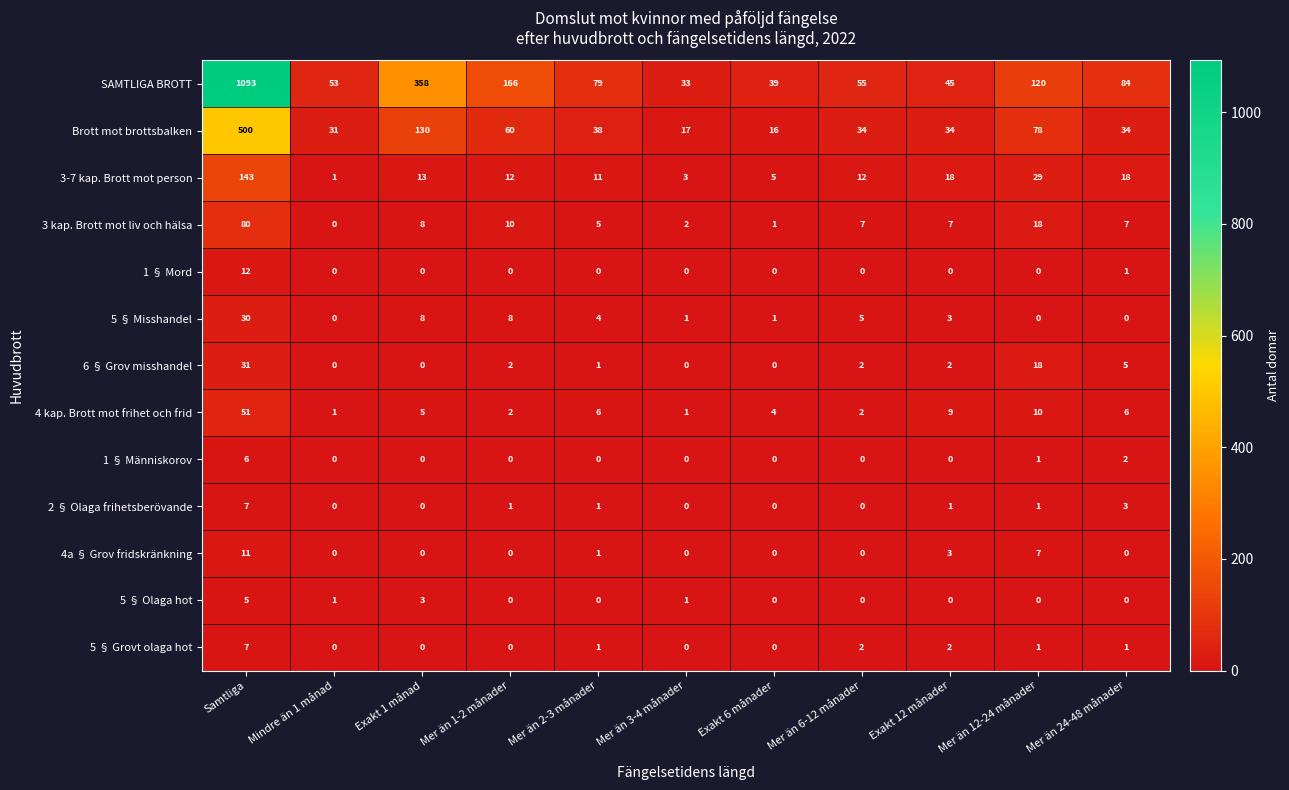

What is the maximum value shown in the chart?

1093